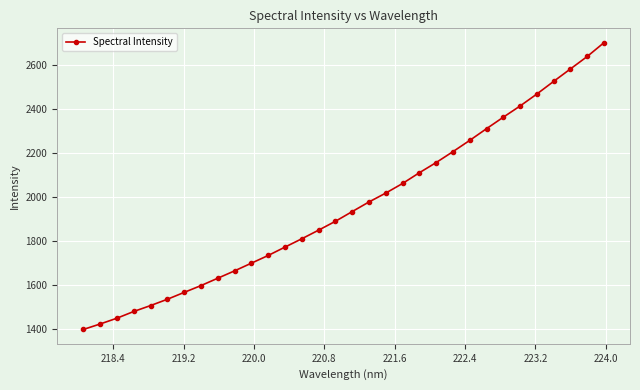

What is the greatest value displayed?

2699.4